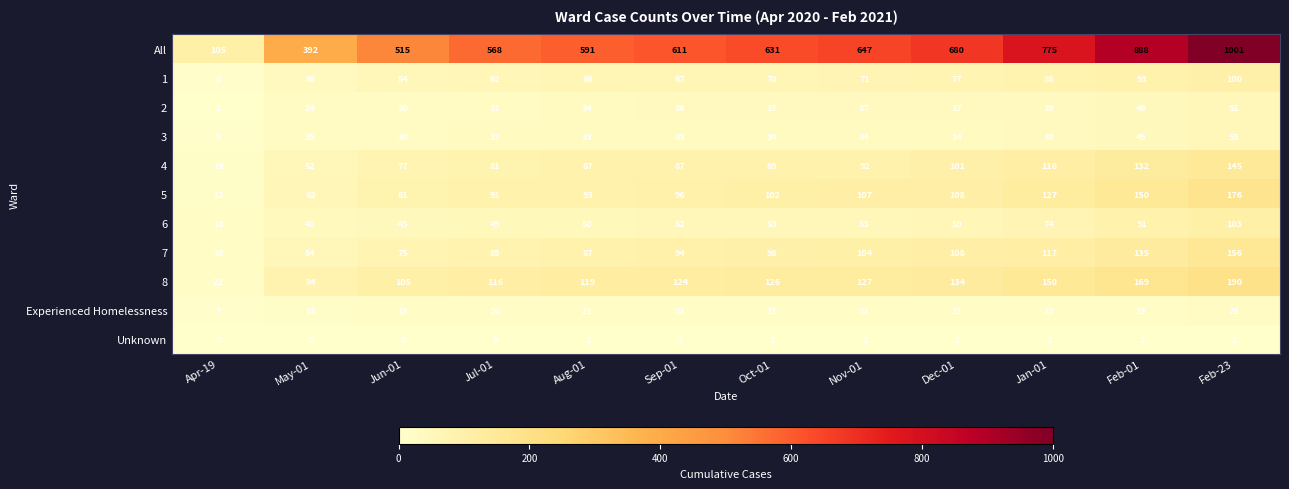

What is the average value of the 8 series?

122